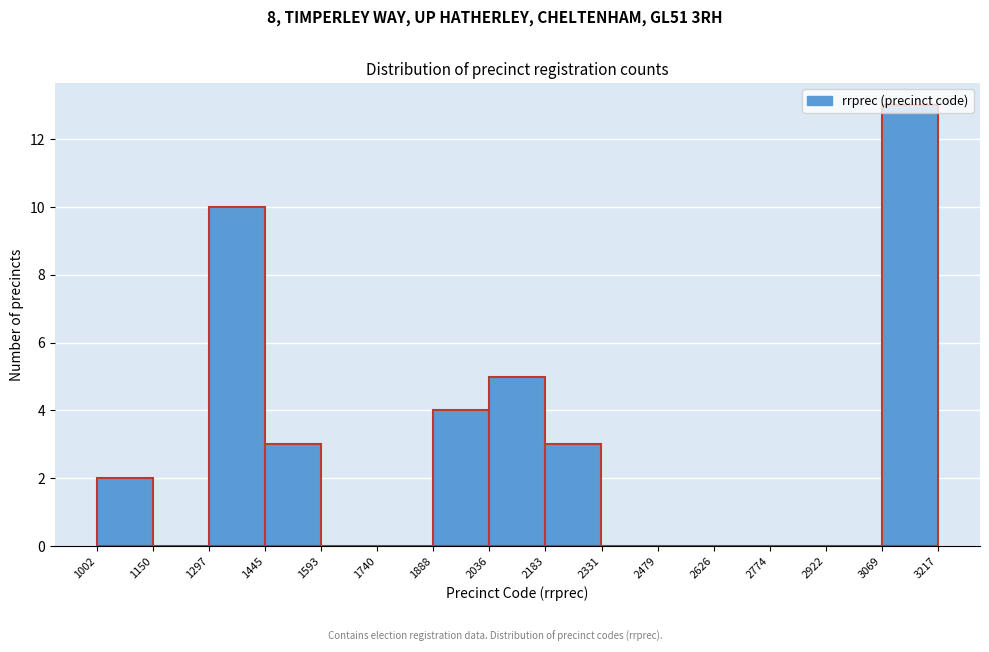

Reading left to right, list every bar in this chart as the range it spans on the x-axis followed by its height. The values are not printed on the chart, so give them approximately, as read against the axis.

1002 to 1150: 2
1150 to 1297: 0
1297 to 1445: 10
1445 to 1593: 3
1593 to 1740: 0
1740 to 1888: 0
1888 to 2036: 4
2036 to 2183: 5
2183 to 2331: 3
2331 to 2479: 0
2479 to 2626: 0
2626 to 2774: 0
2774 to 2922: 0
2922 to 3069: 0
3069 to 3217: 13